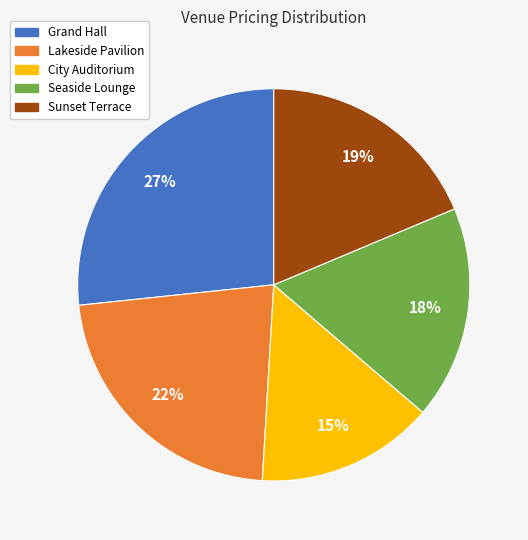

Does Seaside Lounge represent more than half of the total?

No